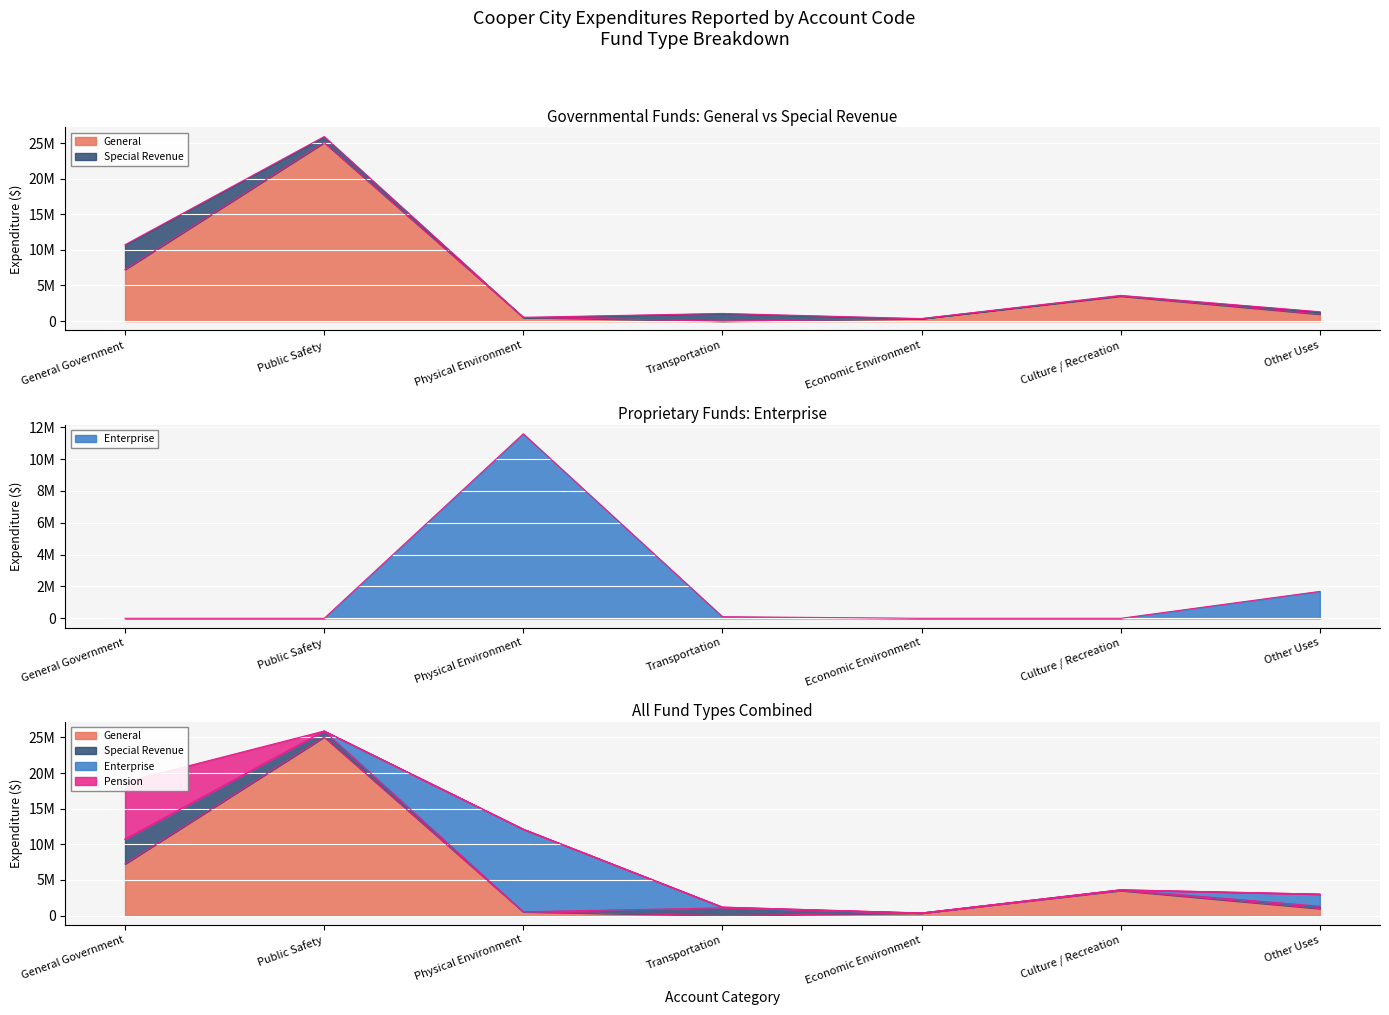

At how many categories does at least one series exceed 19549525?

1